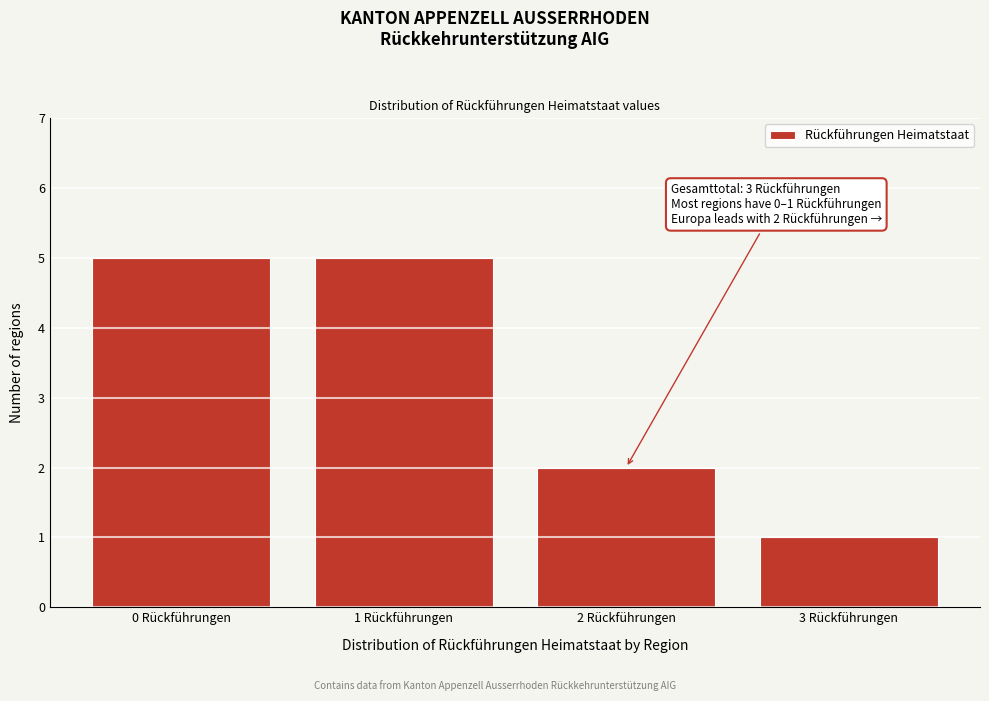

Reading left to right, what are all the values shown in this chart?

0 Rückführungen=5	1 Rückführungen=5	2 Rückführungen=2	3 Rückführungen=1